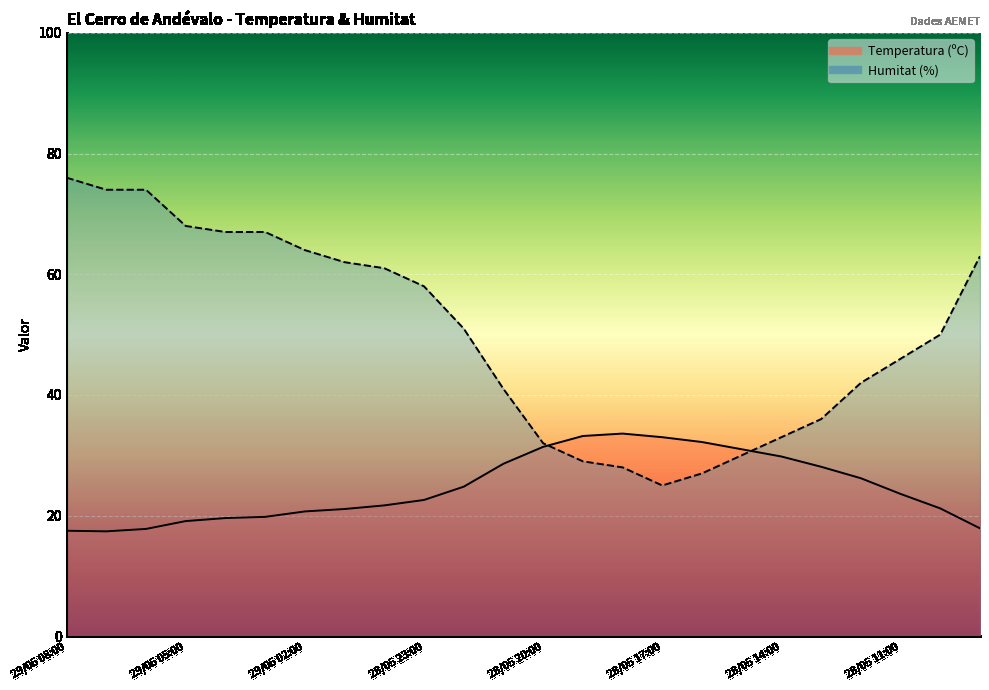

The Humitat (%) series shows 33.0 at 28/05 14:00. True or false?

True